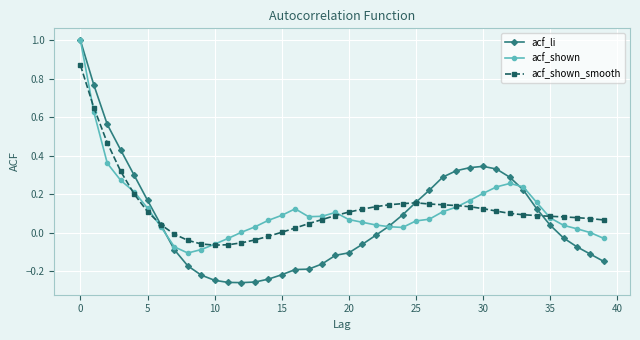

What is the maximum value for acf_li?

1.0